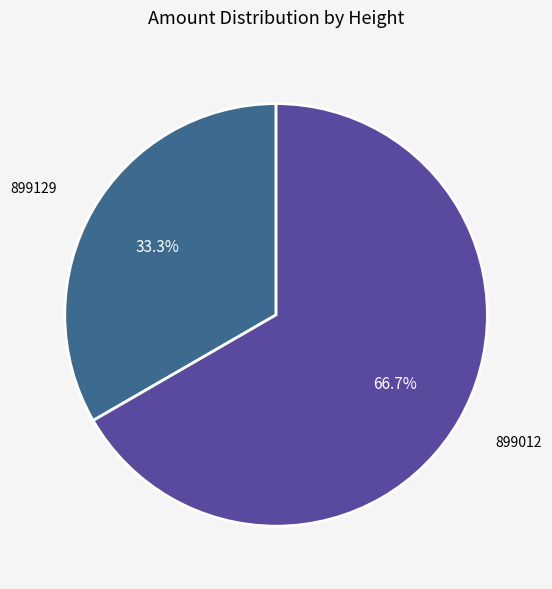

What percentage is the 899012 slice, to the nearest percent?

67%